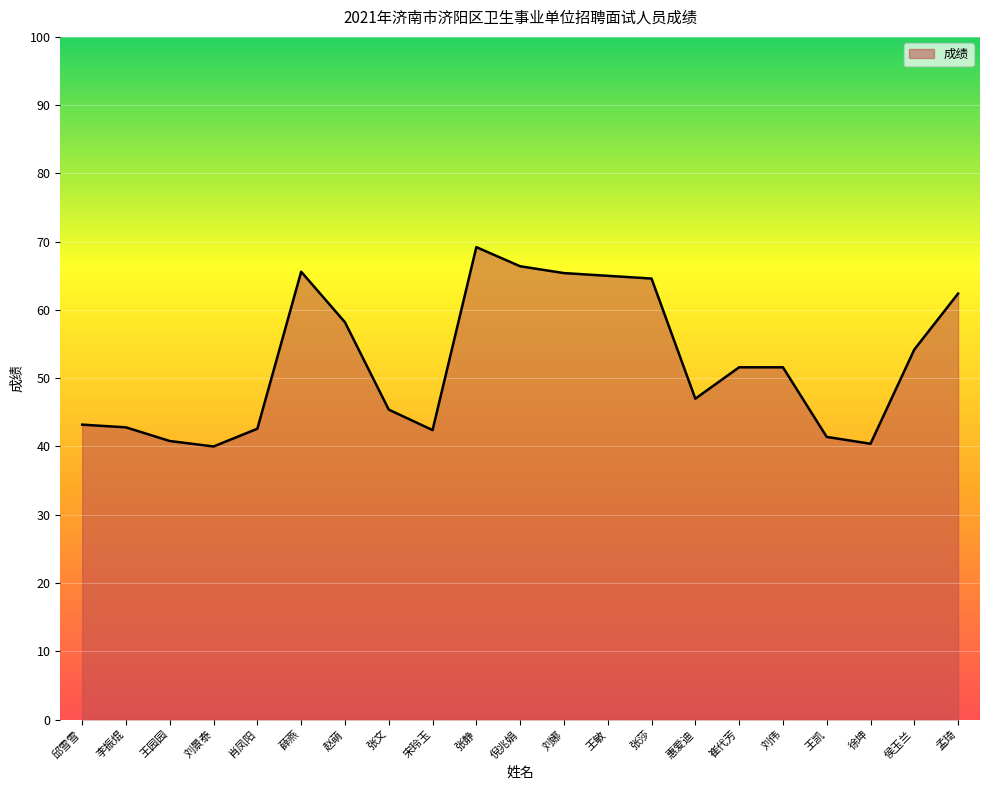

Between 邱雪雪 and 王敏, which is larger?

王敏